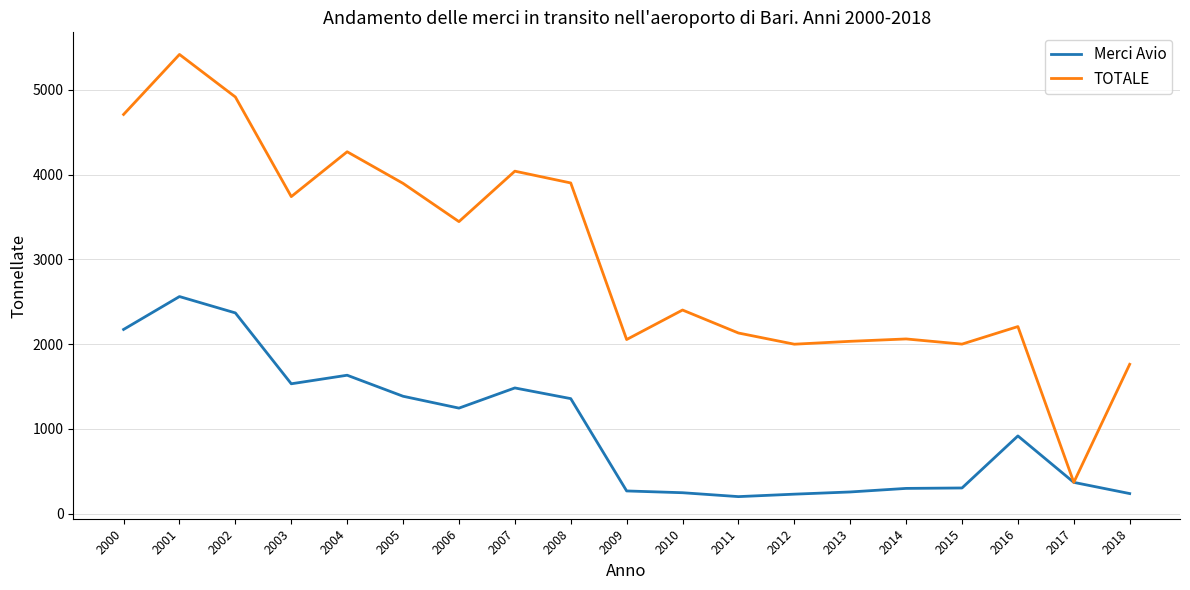

Count the number of data series in this chart.

2